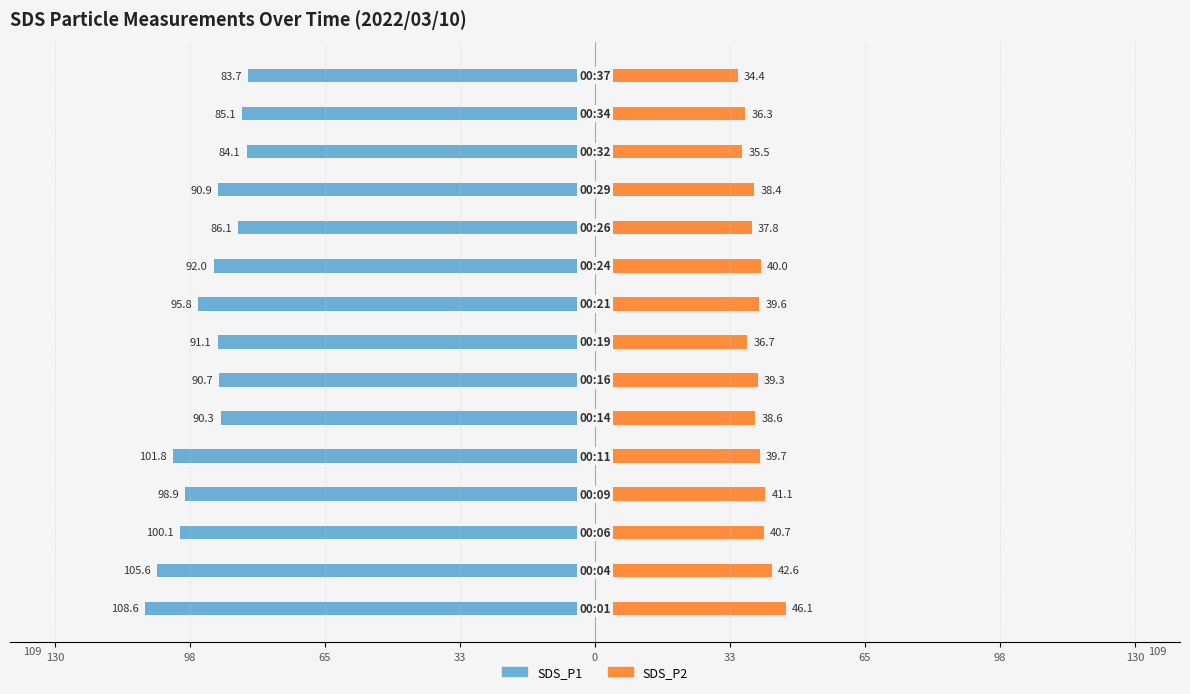

How many data points in SDS_P2 are less than 39?

7